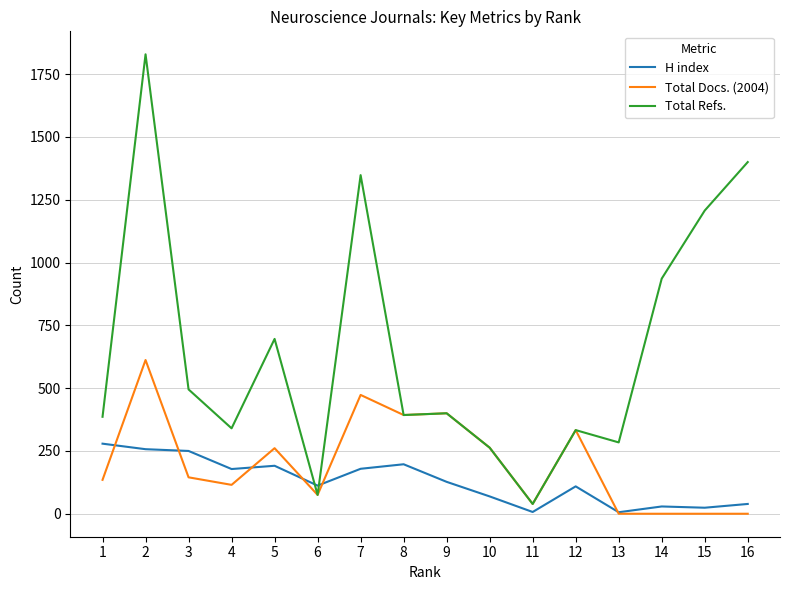

What is the maximum value for Total Refs.?

1829